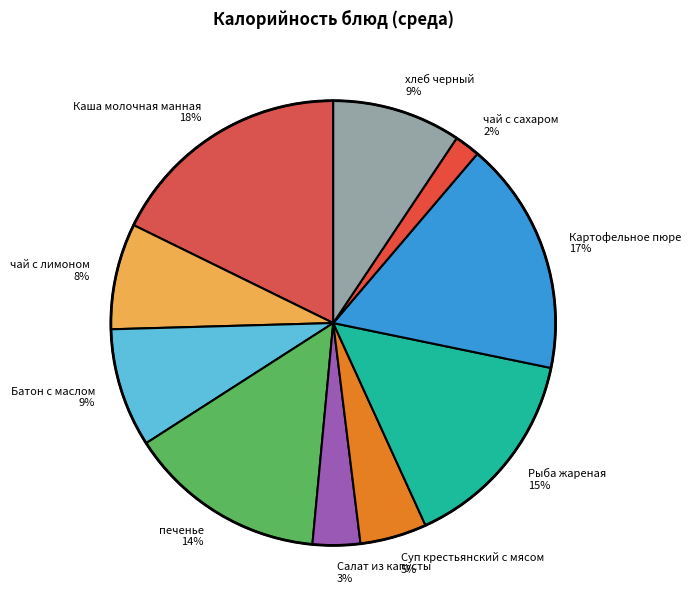

The Батон с маслом slice represents 9% of the pie. True or false?

True